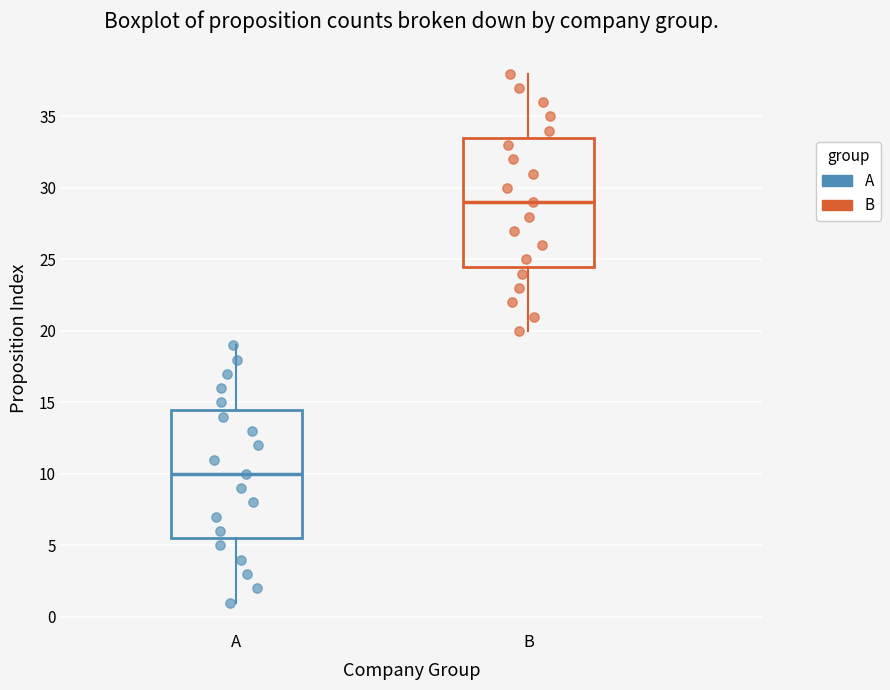

Reading left to right, read every box against the y-axis: the position of its median line, the range the box covers, and the ends of its whiskers. The values are not printed on the chart, so give them approximately, as read against the axis.

A: median 10.0, box 5.5 to 14.5, whiskers 1.0 to 19.0
B: median 29.0, box 24.5 to 33.5, whiskers 20.0 to 38.0